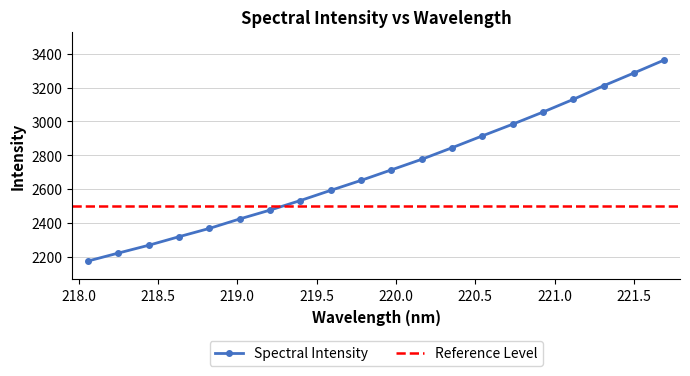

Rank the categories by value from lowest to highest.

218.0596, 218.2508, 218.442, 218.6332, 218.8244, 219.0156, 219.2067, 219.3979, 219.589, 219.7801, 219.9712, 220.1623, 220.3533, 220.5444, 220.7354, 220.9264, 221.1174, 221.3083, 221.4993, 221.6902